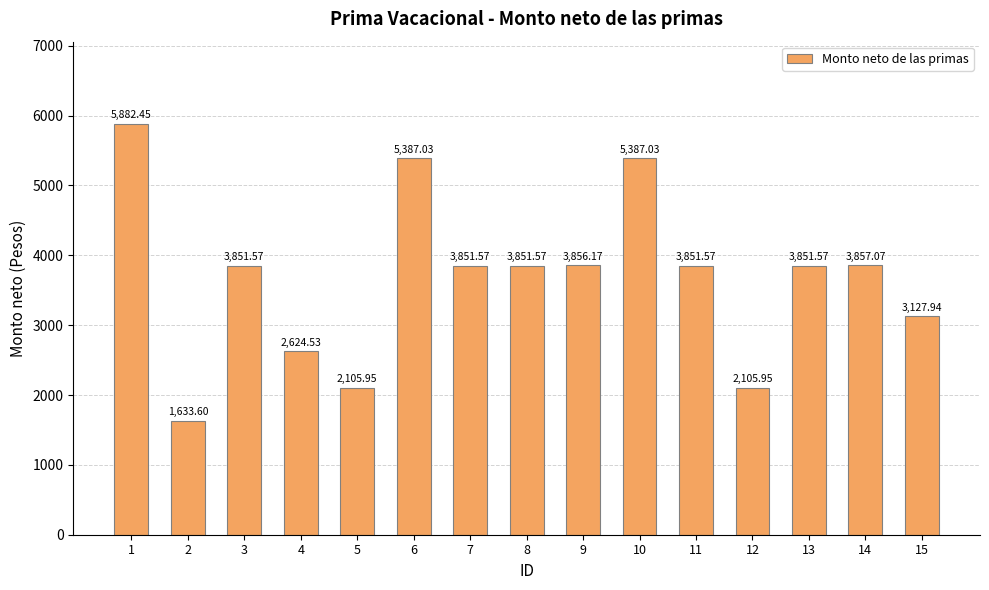

What is the sum of all values?

55225.6